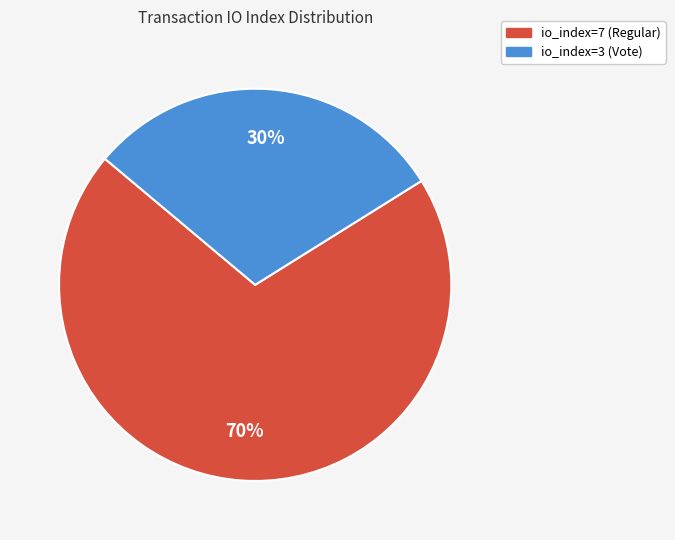

To the nearest percent, what is the difference between the io_index=3 (Vote) and io_index=7 (Regular) slice percentages?

40%